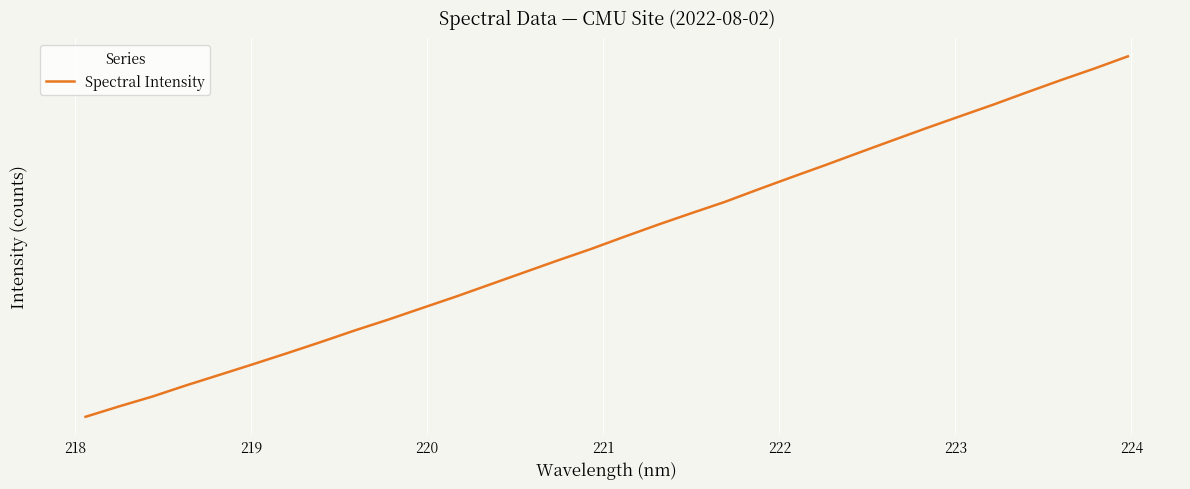

The value at 30 is 6176.9. True or false?

False